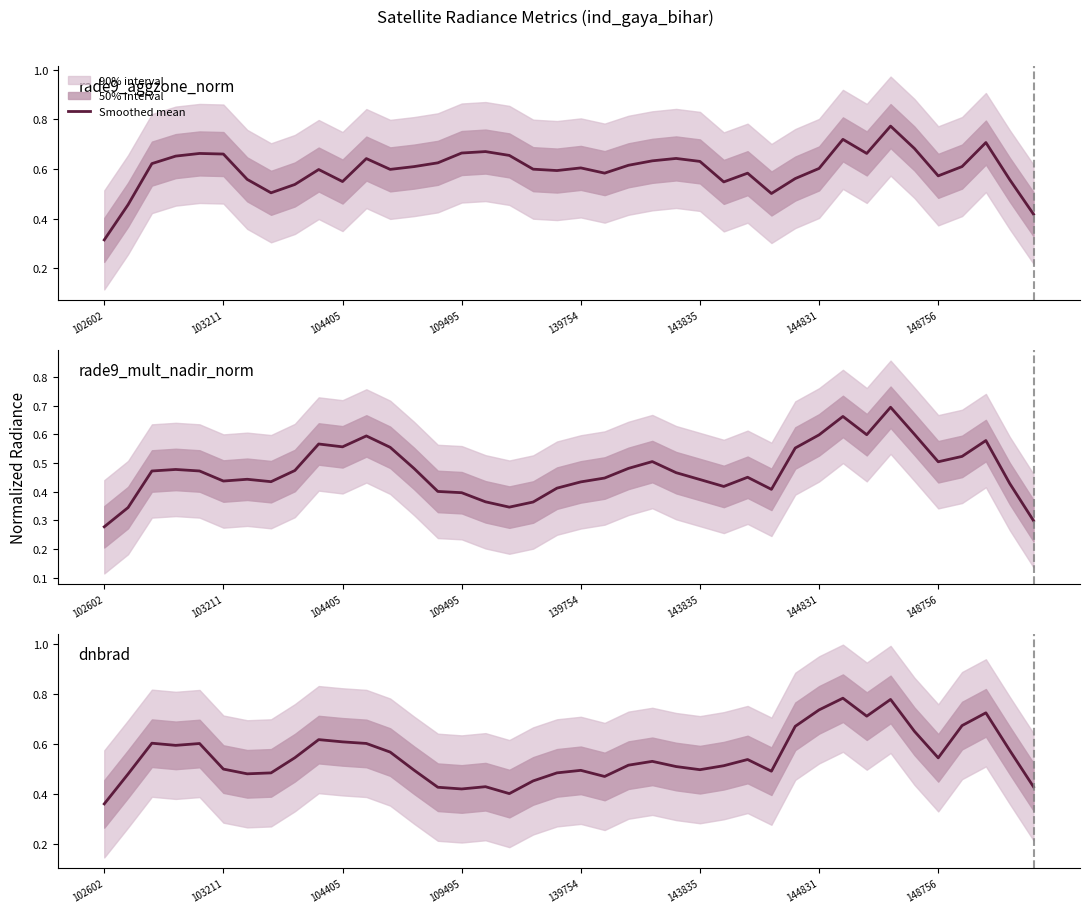

At which category does the chart reach its peak across all series?

31